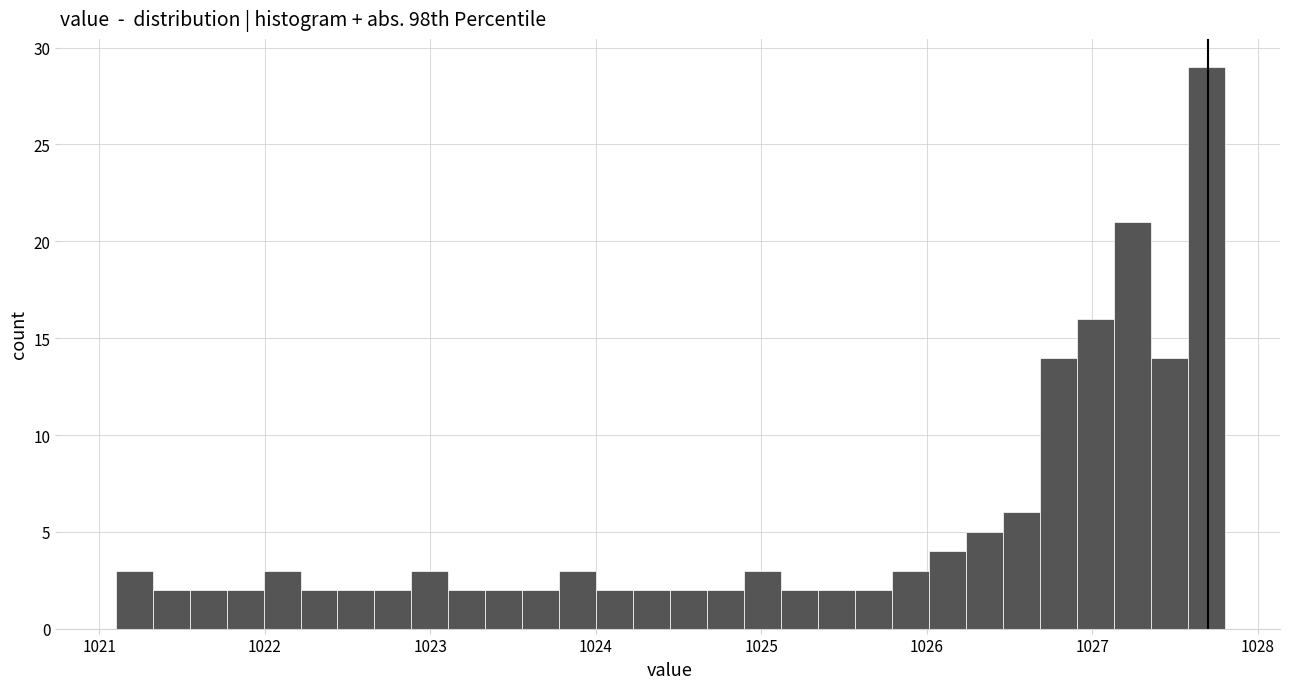

Read against the x-axis, roughly where is the centre of the tallest bar?

1027.7